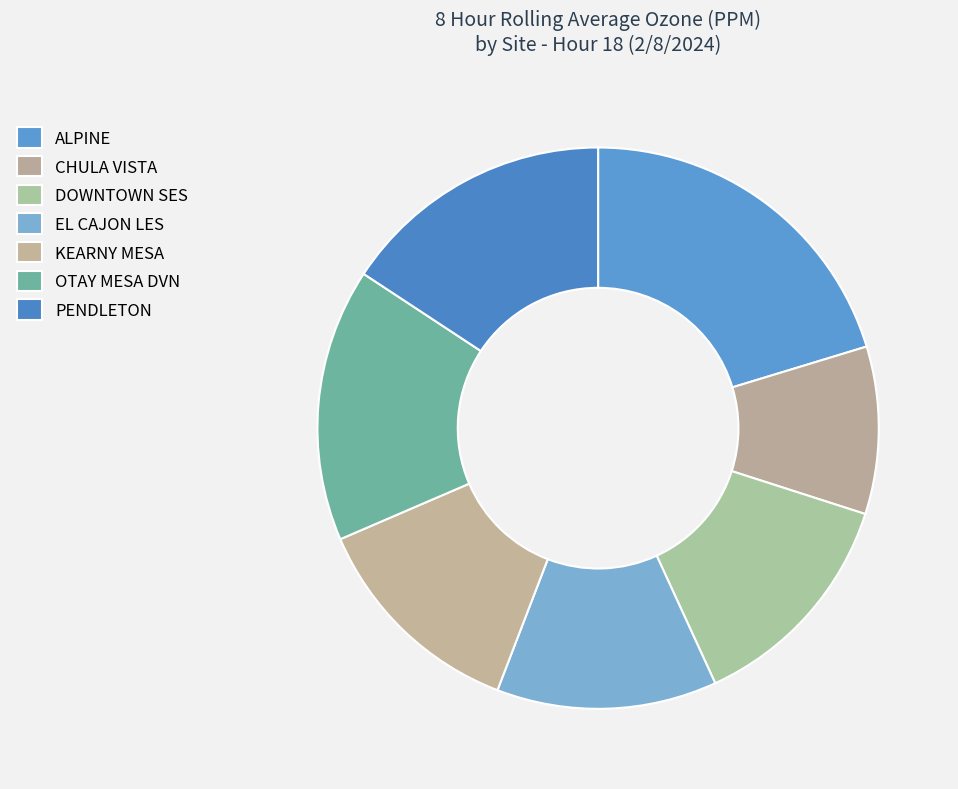

Which category has the biggest portion of the pie?

ALPINE